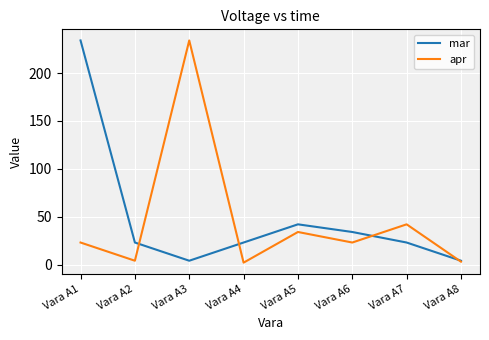

Is the value of apr at Vara A8 greater than the value of mar at Vara A4?

No